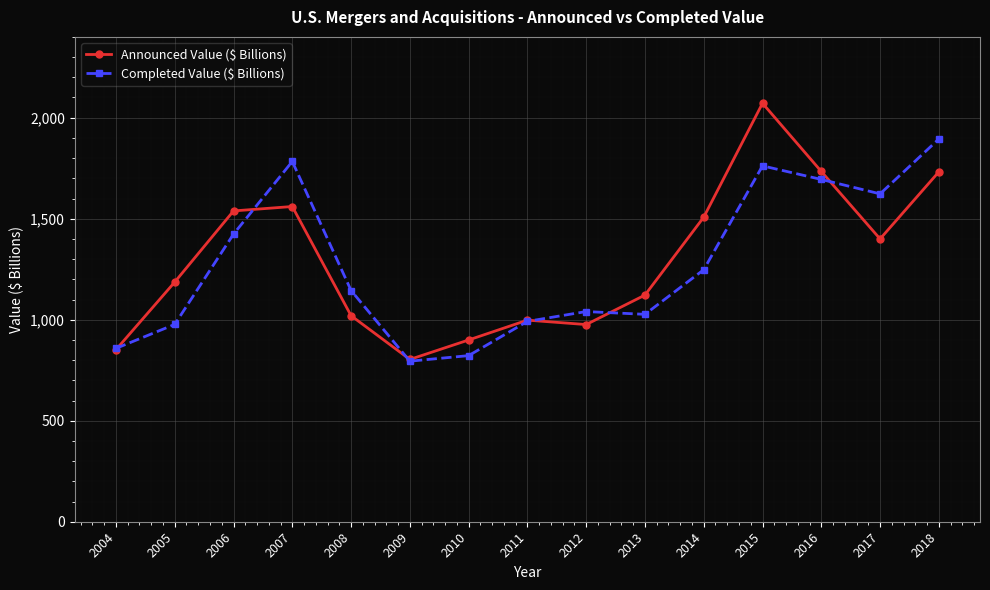

Is this an area chart (filled region under the line)?

No